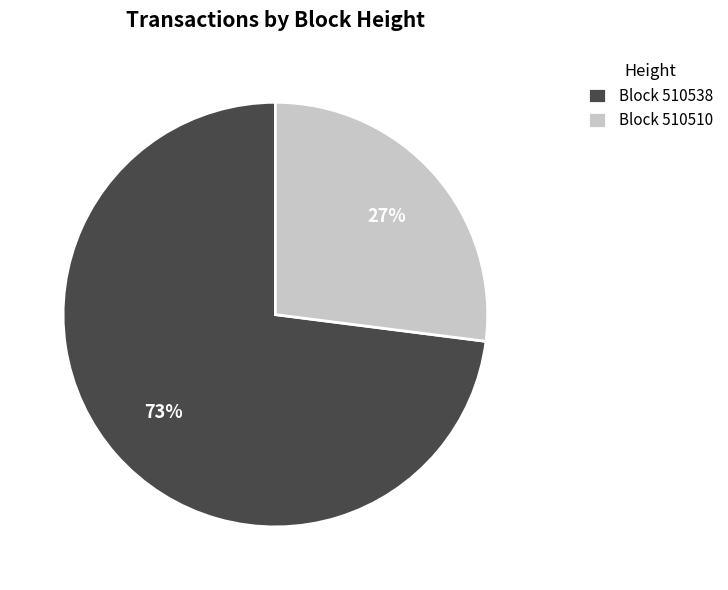

Do Block 510538 and Block 510510 together represent more than half of the pie?

Yes